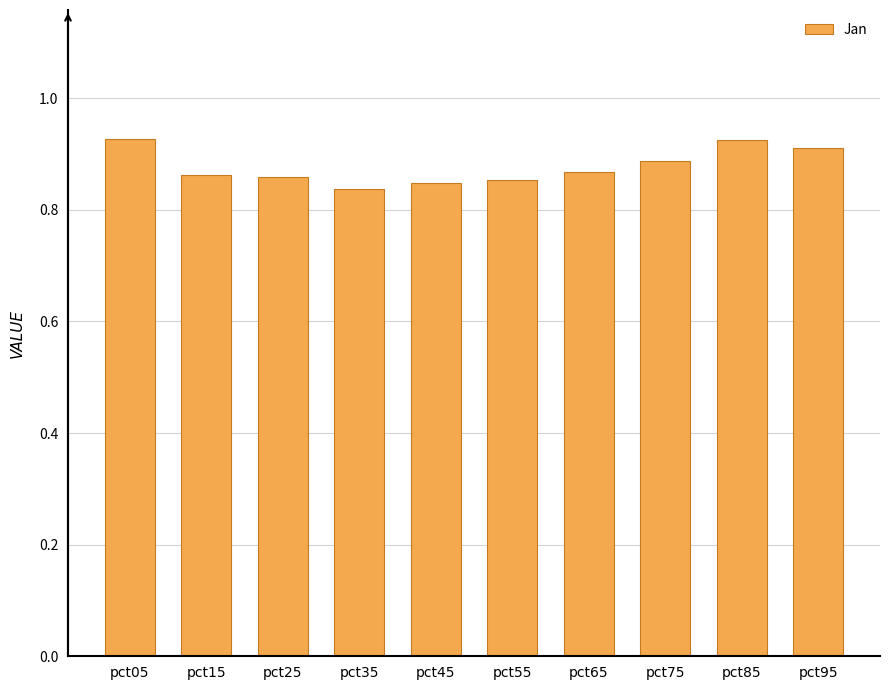

Count the number of categories in the chart.

10